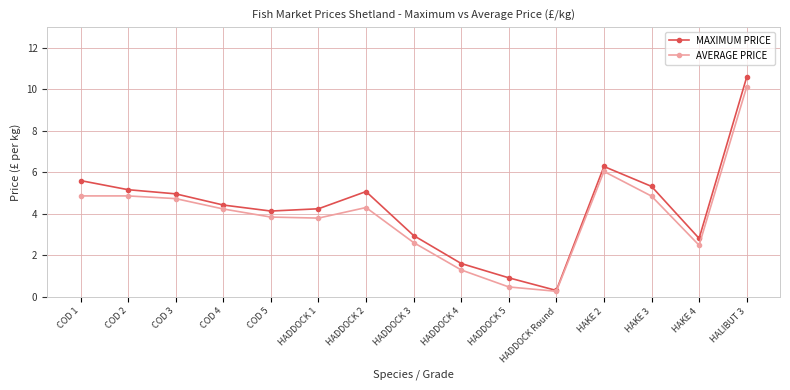

What is the smallest value displayed?

0.3